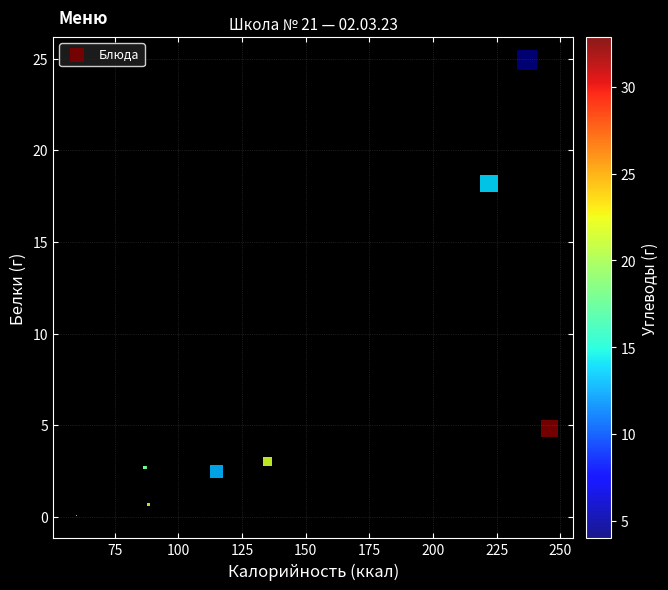

What Y value in the scatter plot is closest to 12?

18.2